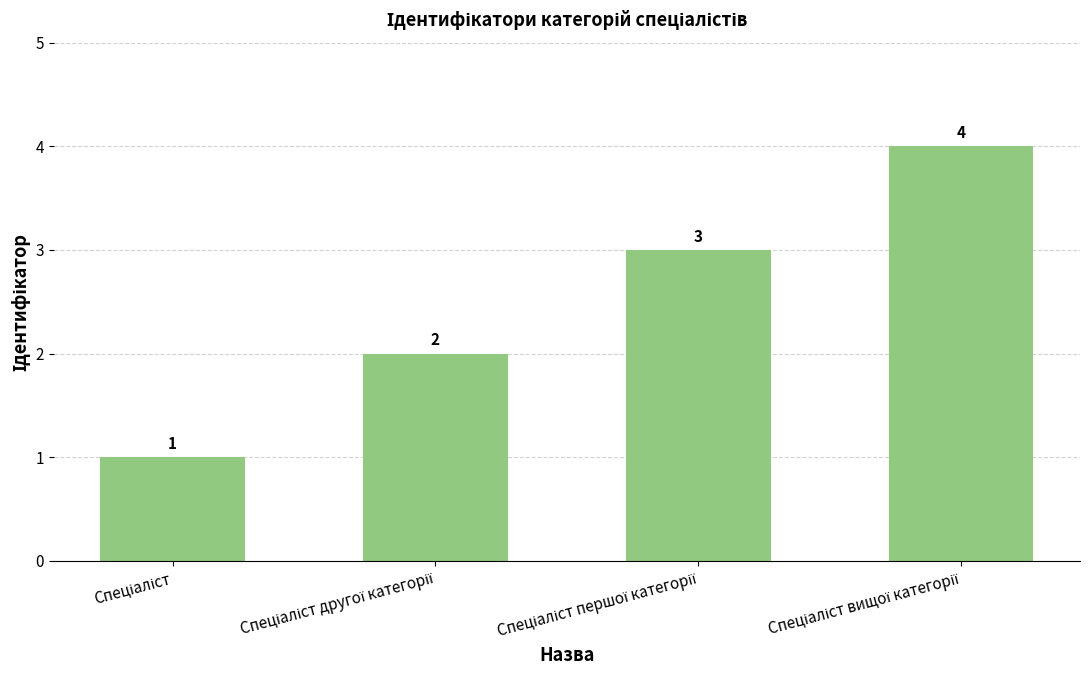

How many bars are there in total?

4